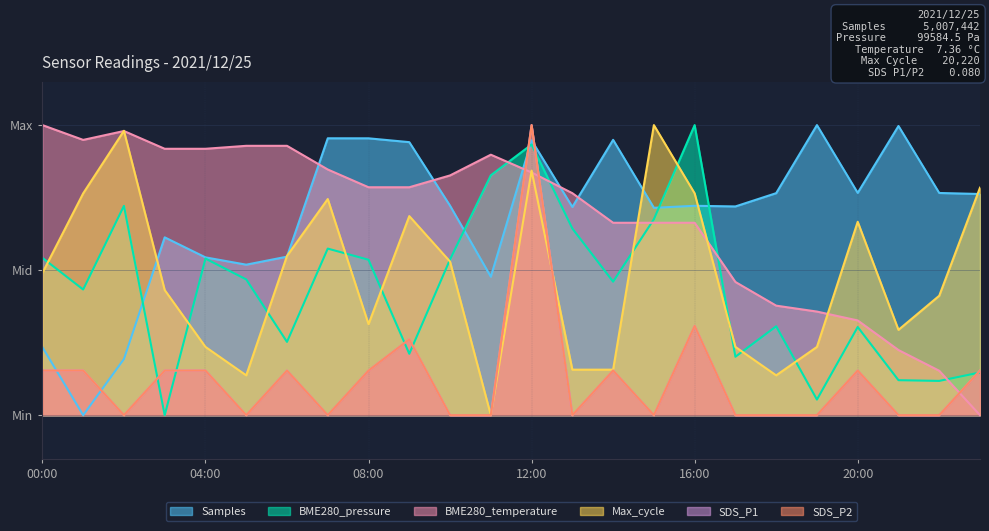

What is the approximate value of BME280_temperature at 07:00?

0.8